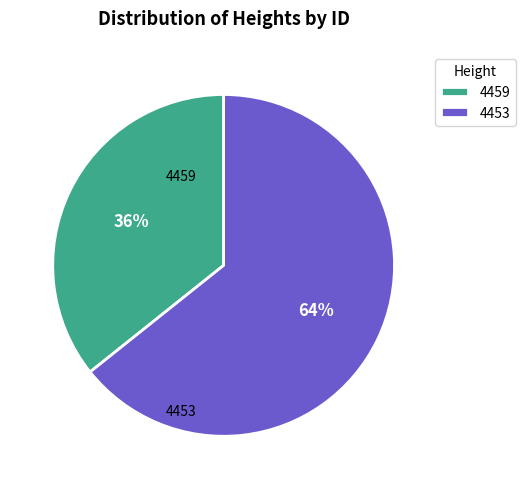

Which category has the biggest portion of the pie?

4453